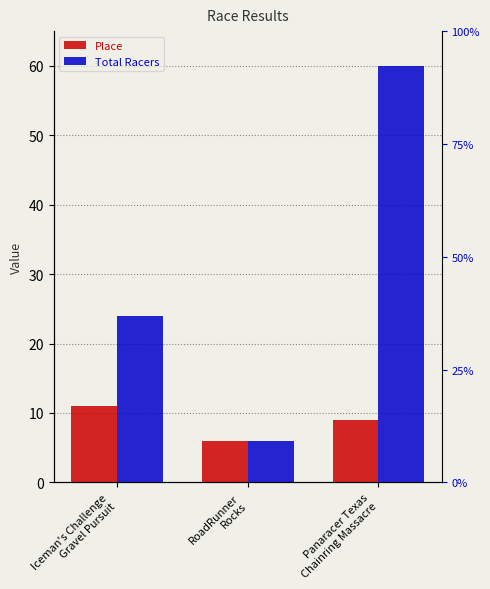

How many data points in Total Racers are above 24?

1